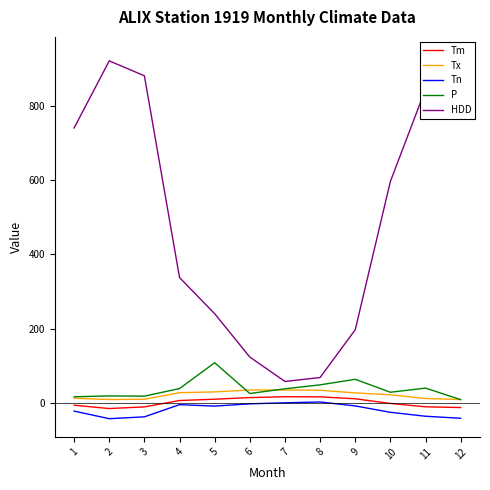

How many values in the Tn series exceed -8?

5